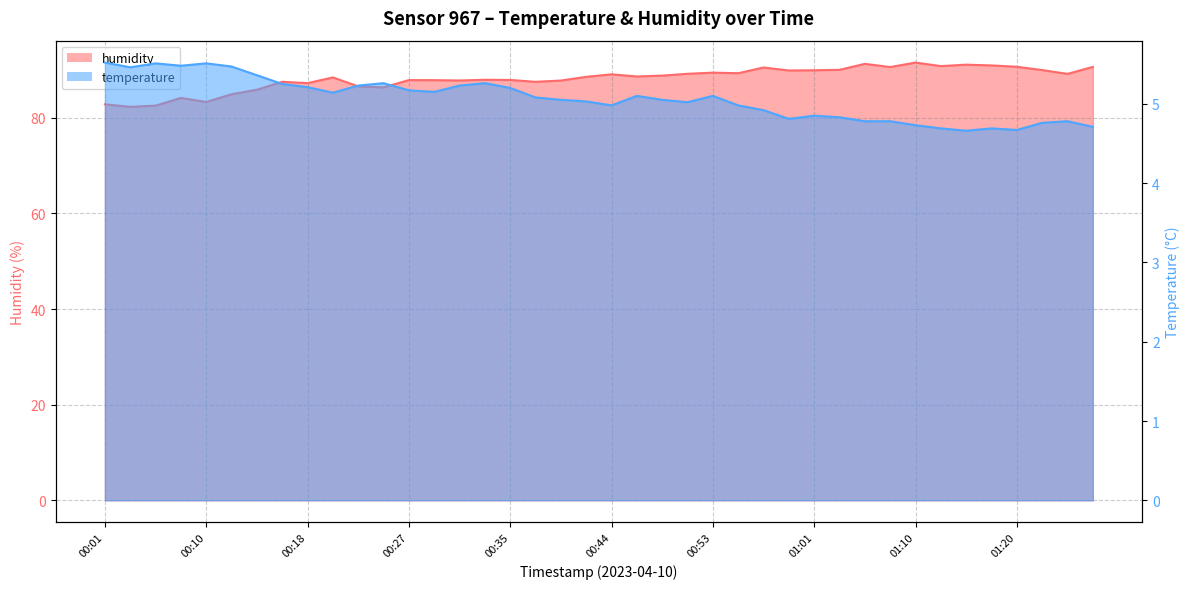

The value of humidity at 00:33 is 43.8. True or false?

False